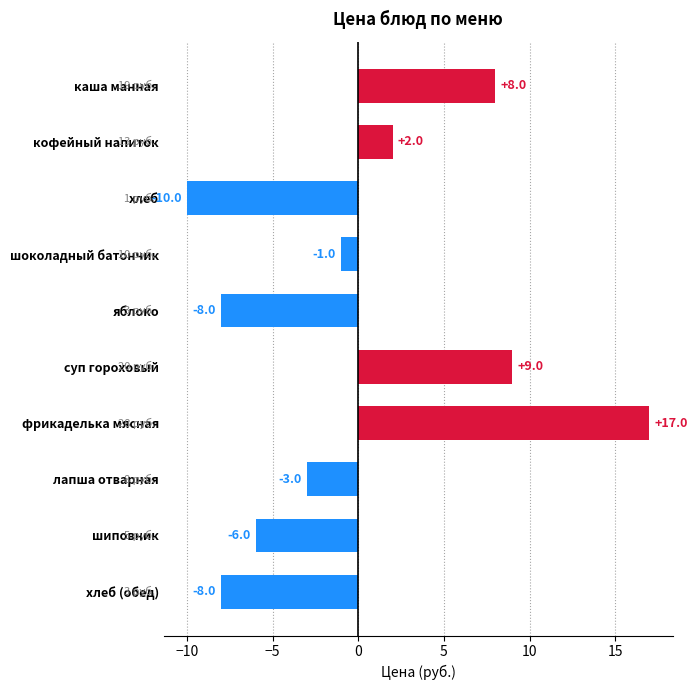

Reading top to bottom, extract all data points from this chart.

каша манная=8	кофейный напиток=2	хлеб=-10	шоколадный батончик=-1	яблоко=-8	суп гороховый=9	фрикаделька мясная=17	лапша отварная=-3	шиповник=-6	хлеб (обед)=-8